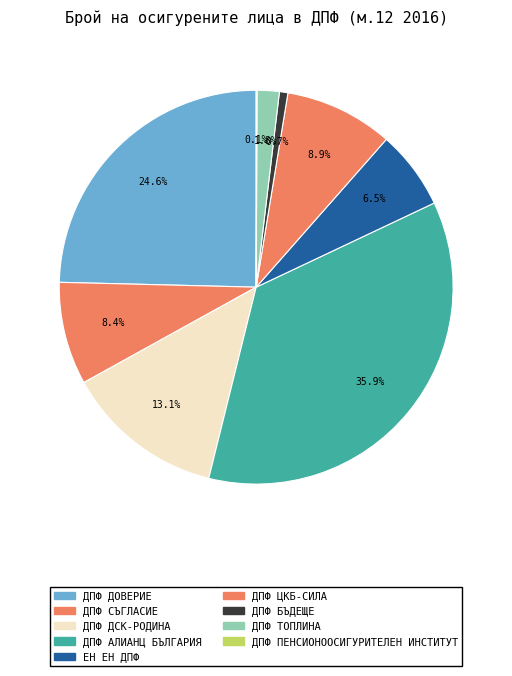

How many slices are in this pie chart?

9